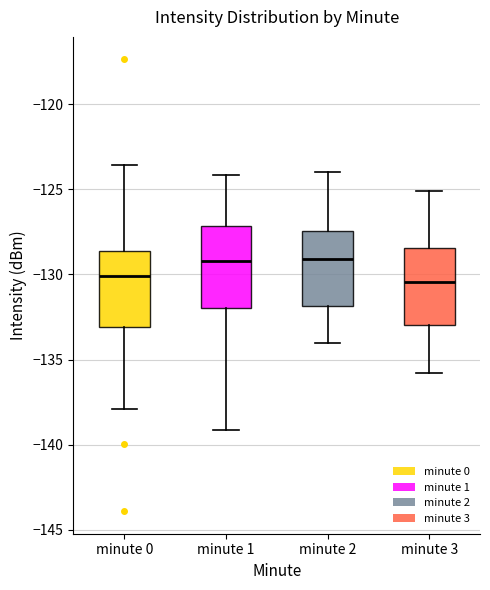

Reading left to right, read every box against the y-axis: the position of its median line, the range the box covers, and the ends of its whiskers. The values are not printed on the chart, so give them approximately, as read against the axis.

minute 0: median -130.0, box -133.0 to -128.5, whiskers -138.0 to -123.5
minute 1: median -129.0, box -132.0 to -127.0, whiskers -139.0 to -124.0
minute 2: median -129.0, box -132.0 to -127.5, whiskers -134.0 to -124.0
minute 3: median -130.5, box -133.0 to -128.5, whiskers -136.0 to -125.0